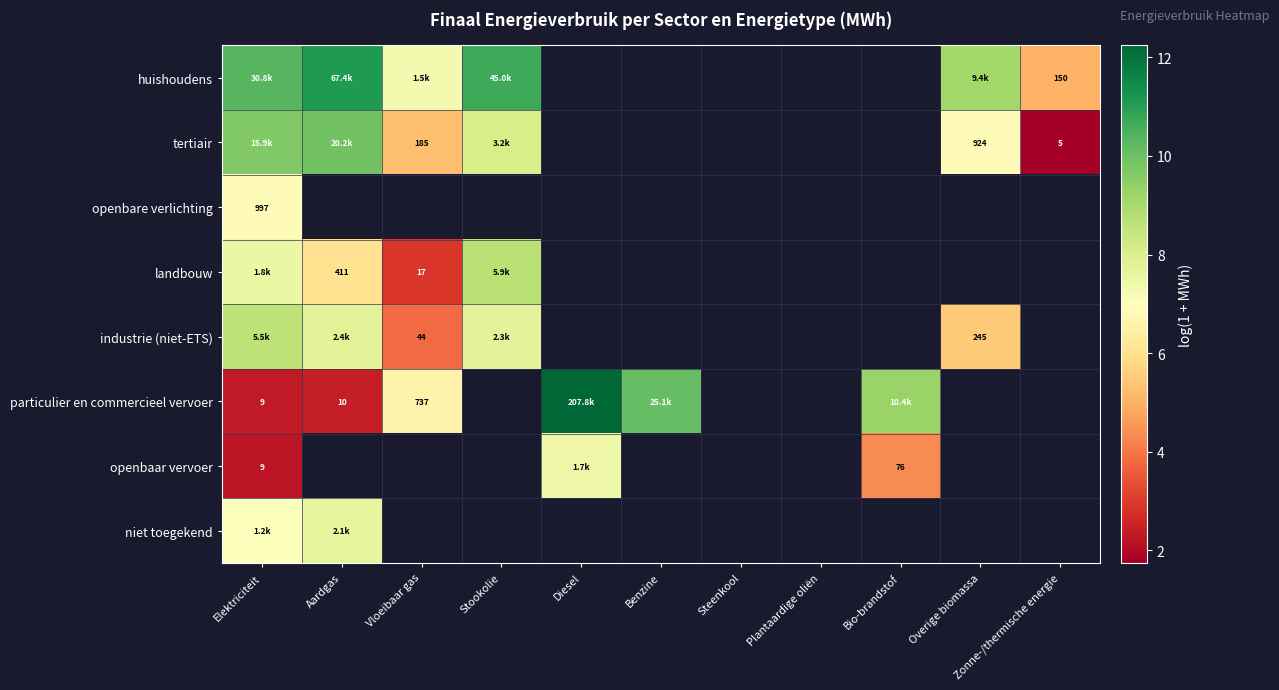

What is the minimum value shown in the chart?

1.7